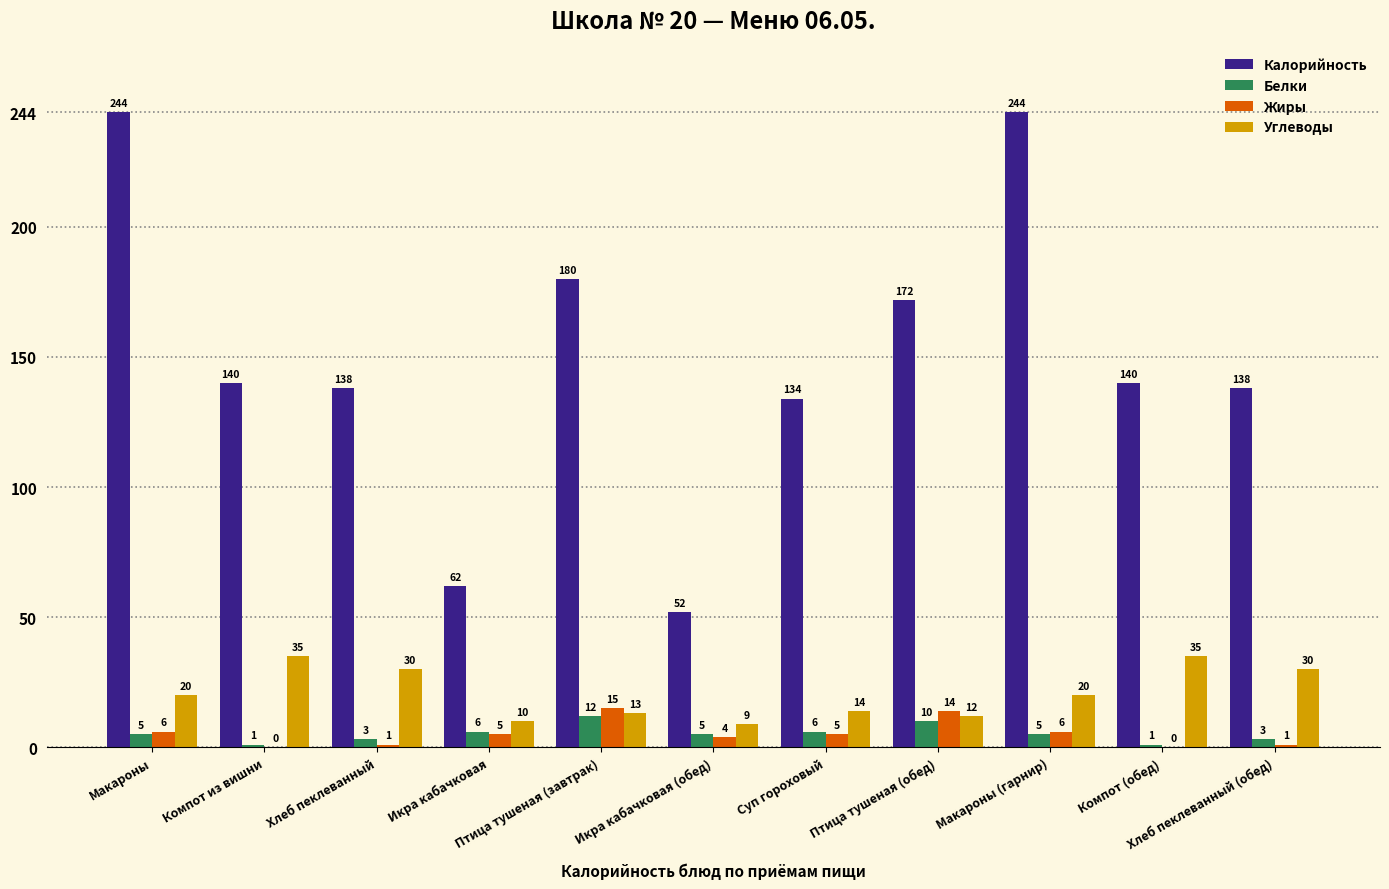

What is the sum of all Калорийность values?

1644